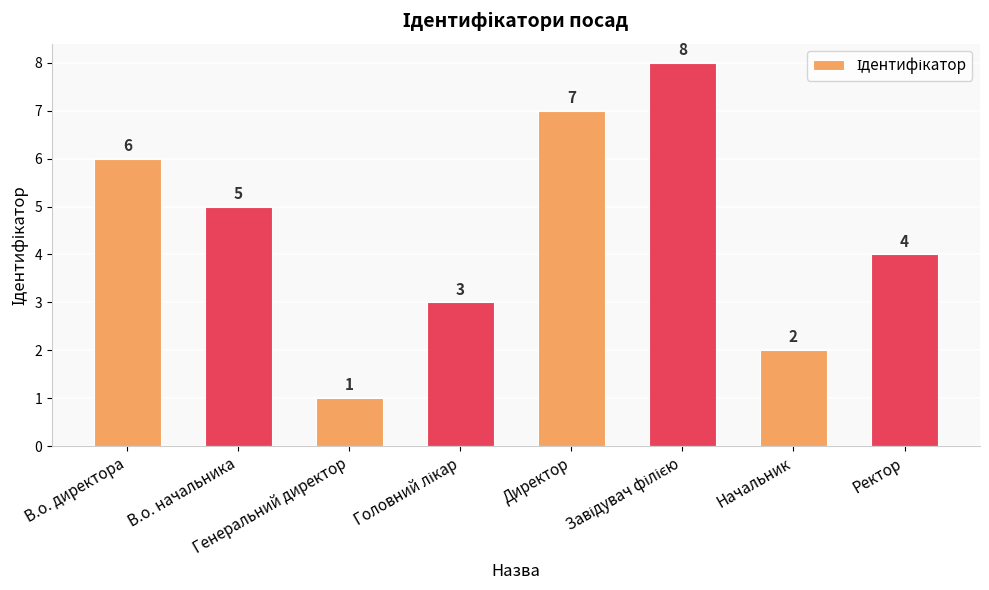

What is the difference between the maximum and minimum values?

7